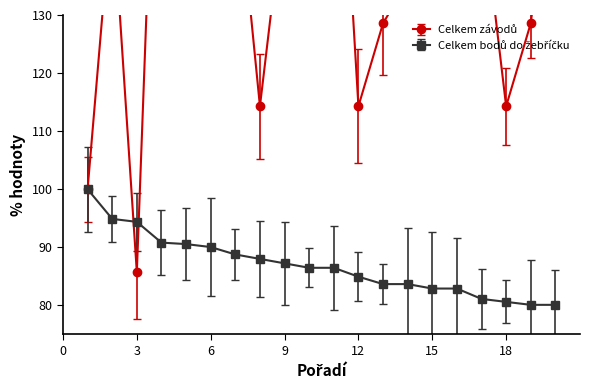

The Celkem bodů do žebříčku series shows 88.8 at 7. True or false?

True